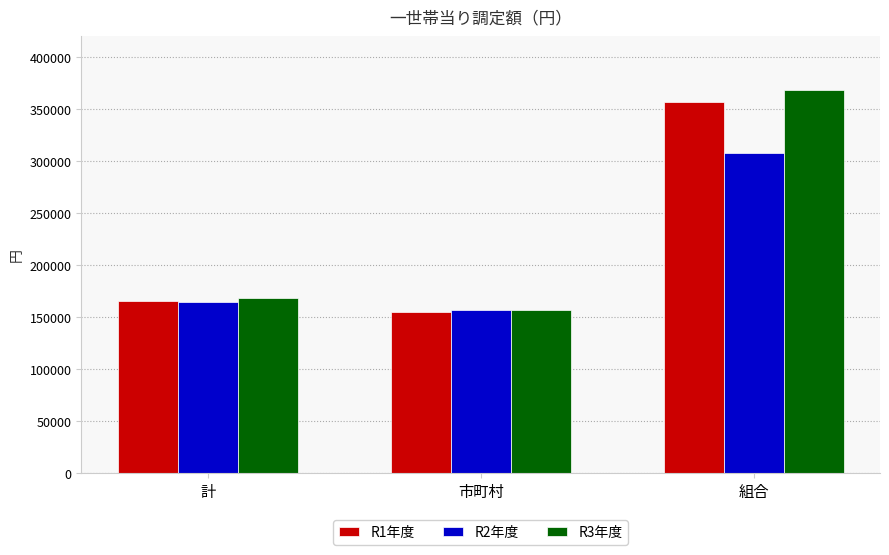

How many bars are there in total?

9